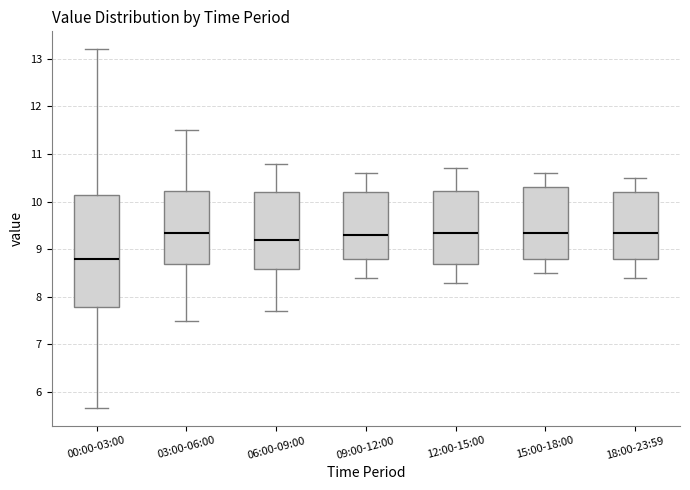

Reading left to right, transcribe this box plot: for each box, give where its median line is, the range the box spans, and where its two whiskers end, as read against the y-axis. The values are not printed on the chart, so give them approximately, as read against the axis.

00:00-03:00: median 8.8, box 7.8 to 10.1, whiskers 5.7 to 13.2
03:00-06:00: median 9.4, box 8.7 to 10.2, whiskers 7.5 to 11.5
06:00-09:00: median 9.2, box 8.6 to 10.2, whiskers 7.7 to 10.8
09:00-12:00: median 9.3, box 8.8 to 10.2, whiskers 8.4 to 10.6
12:00-15:00: median 9.4, box 8.7 to 10.2, whiskers 8.3 to 10.7
15:00-18:00: median 9.4, box 8.8 to 10.3, whiskers 8.5 to 10.6
18:00-23:59: median 9.4, box 8.8 to 10.2, whiskers 8.4 to 10.5